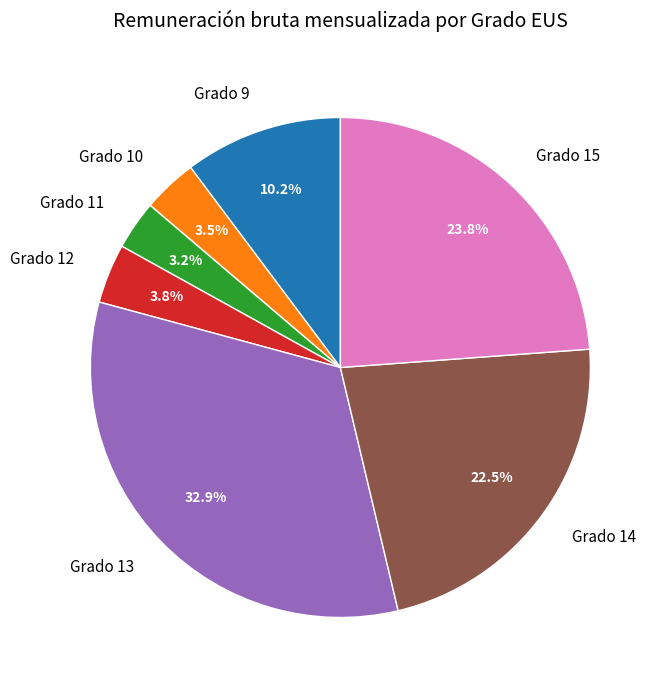

To the nearest percent, what portion does Grado 15 represent?

24%